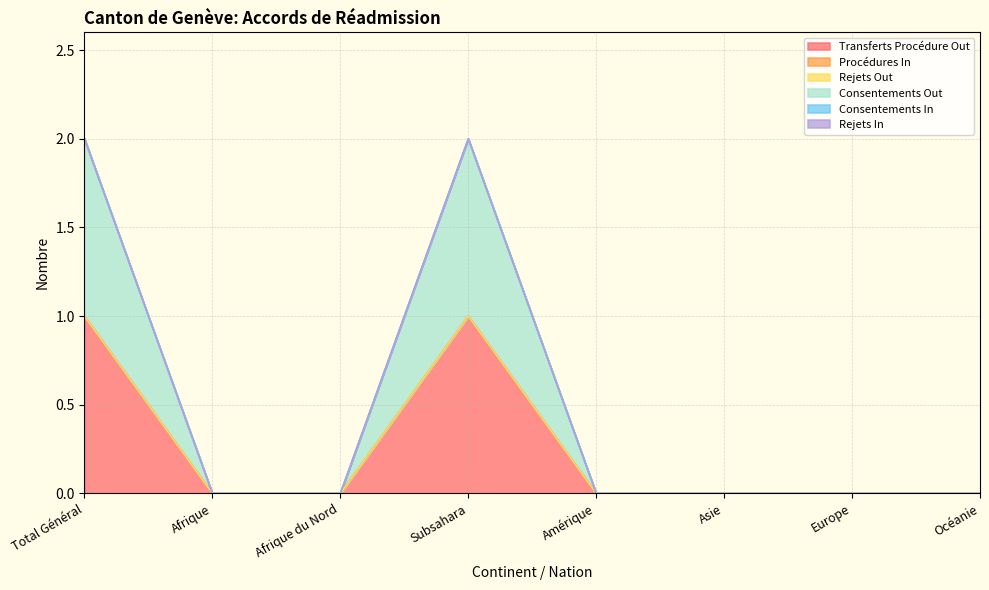

How many data points in Consentements Out are above 0?

2